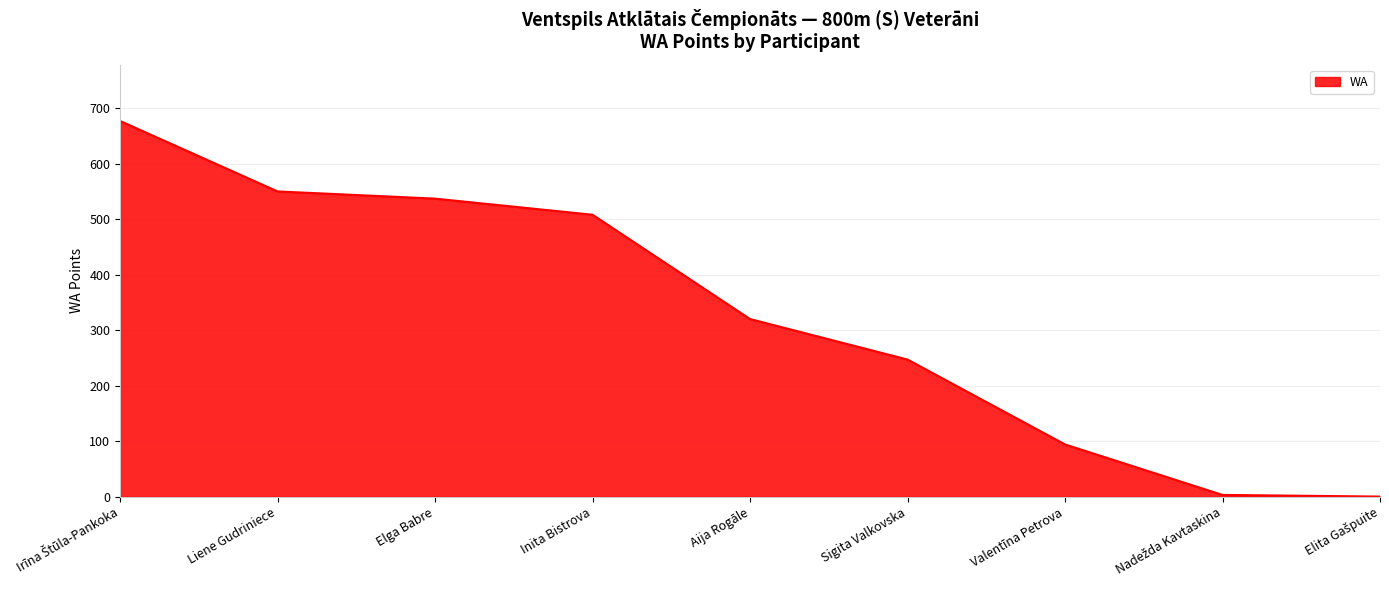

True or false: the data has more than 1 interior local peaks.

False